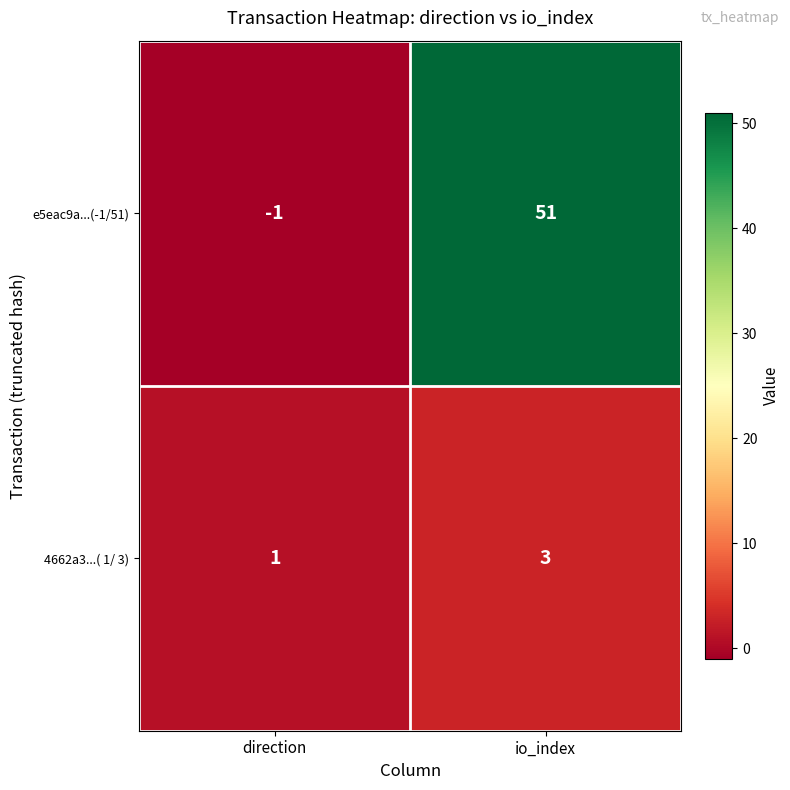

The 4662a3...( 1/ 3) series shows 1 at direction. True or false?

True